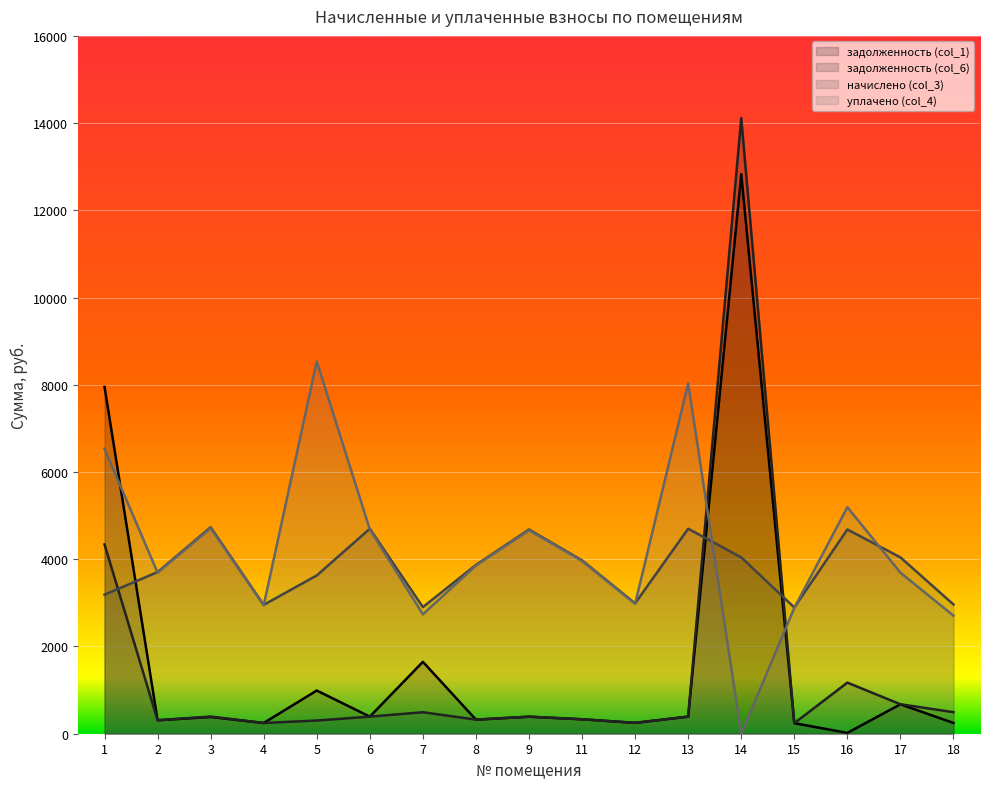

At which label does задолженность (col_6) first exceed 391?

1